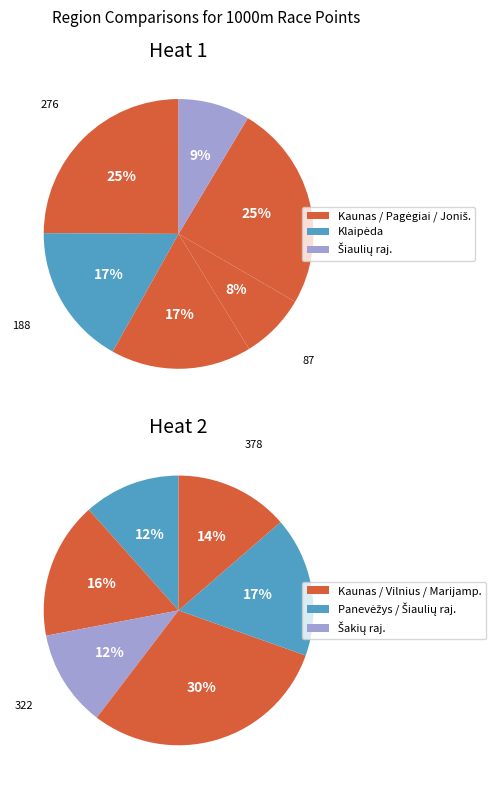

True or false: 1 accounts for 1% of the total.

False